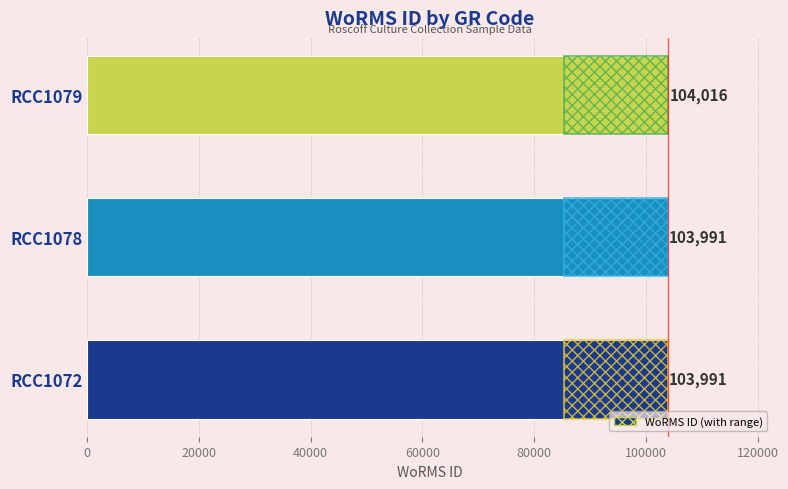

What is the value of the 1st bar from the left?

103991